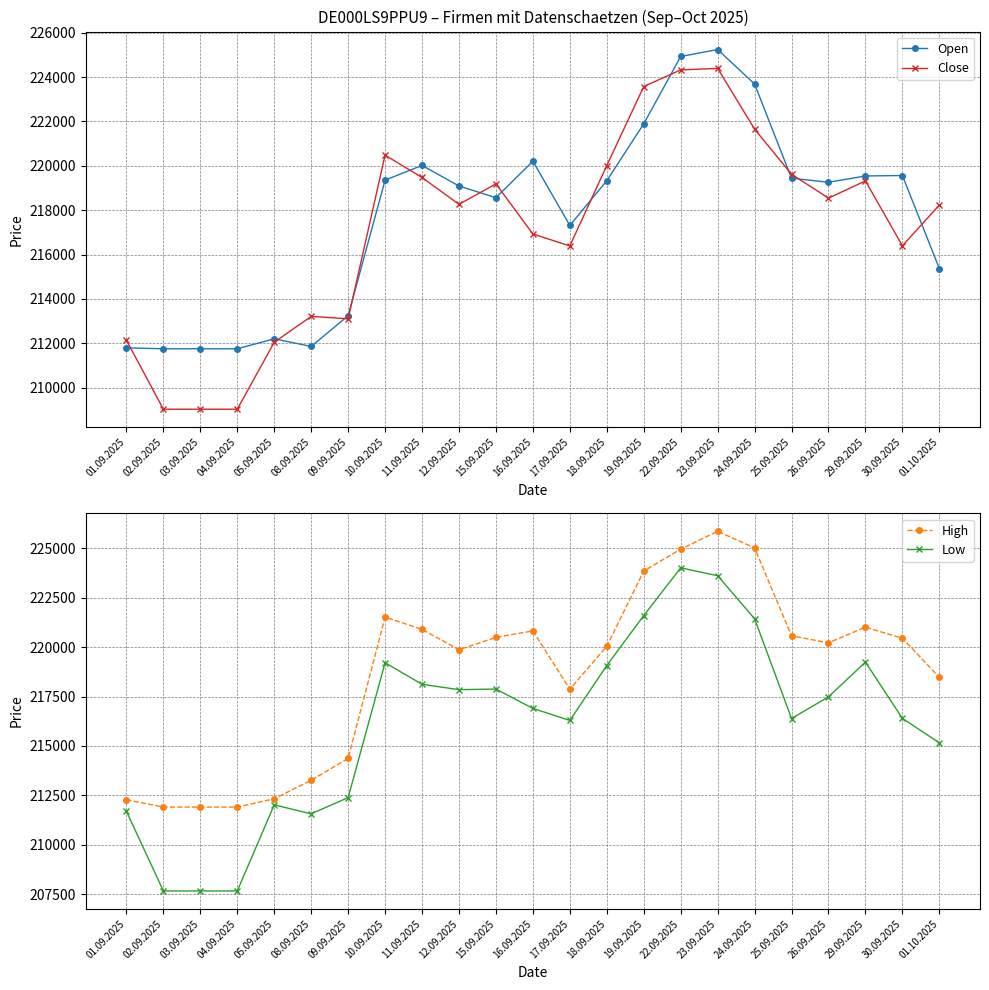

At how many categories does at least one series exceed 209300?

23